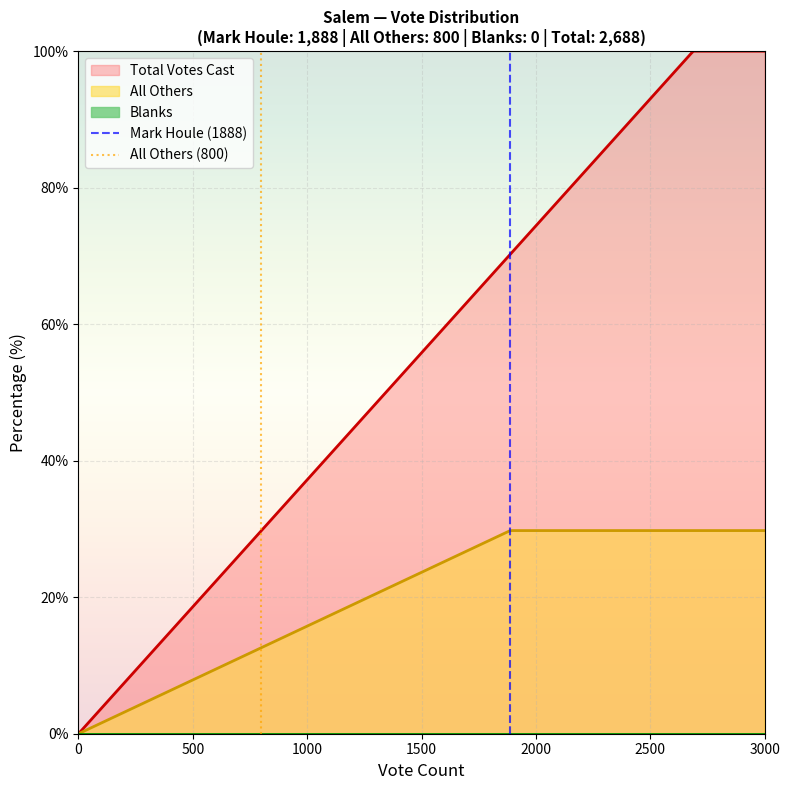

What is the maximum value for All Others?

29.8